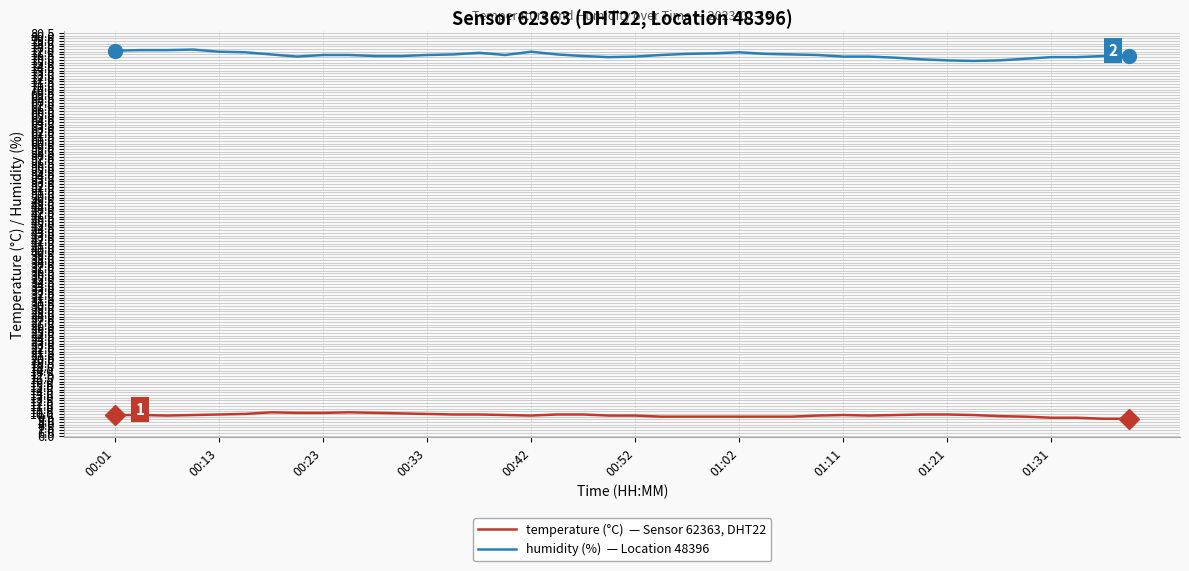

What is the maximum value shown in the chart?

77.4